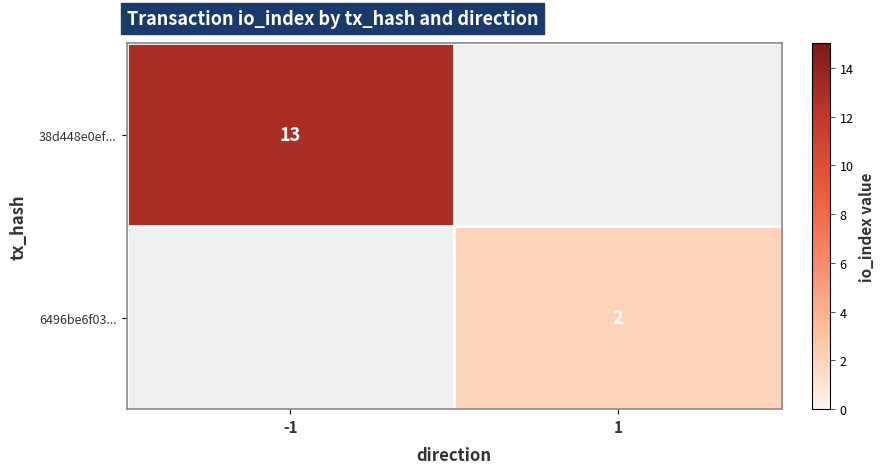

Is it true that 38d448e0ef... equals 17 at -1?

False